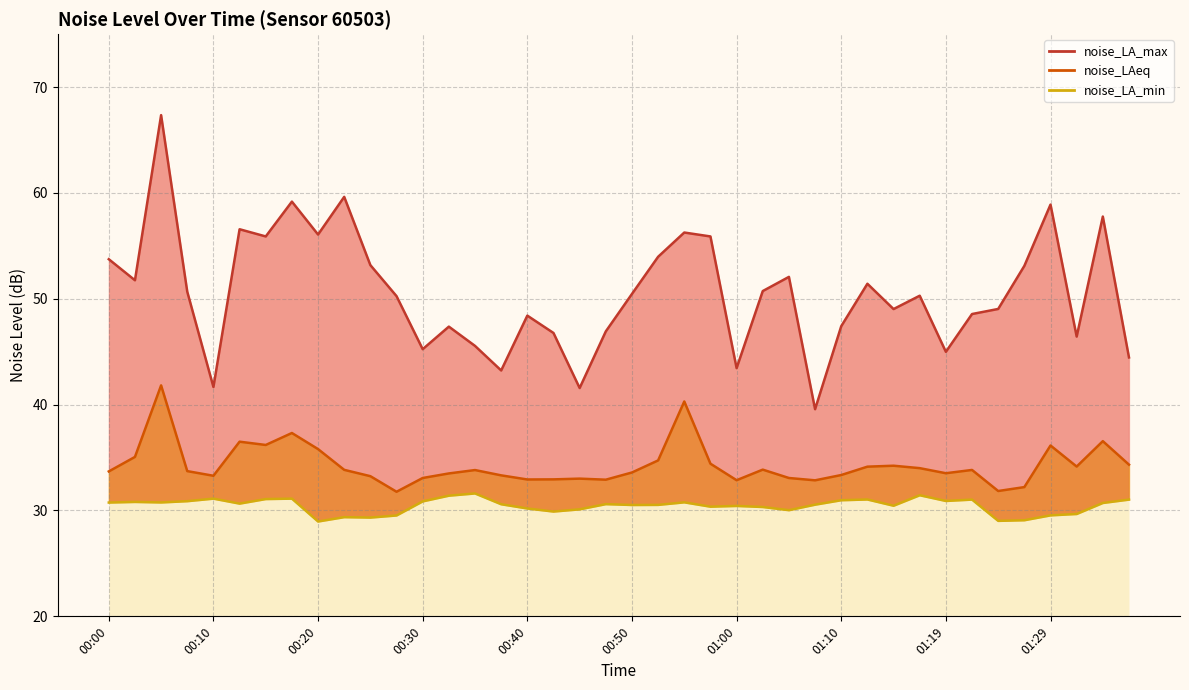

What is the difference between the noise_LA_max values at 00:10 and 00:57?

14.2